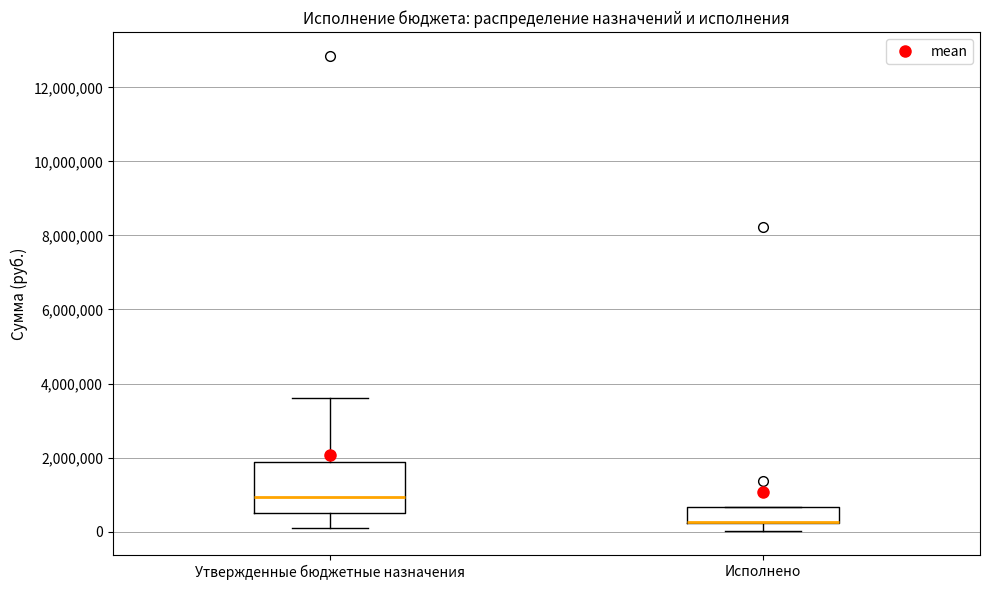

Which box is the tallest, from its lower edge to its upper edge?

Утвержденные бюджетные назначения